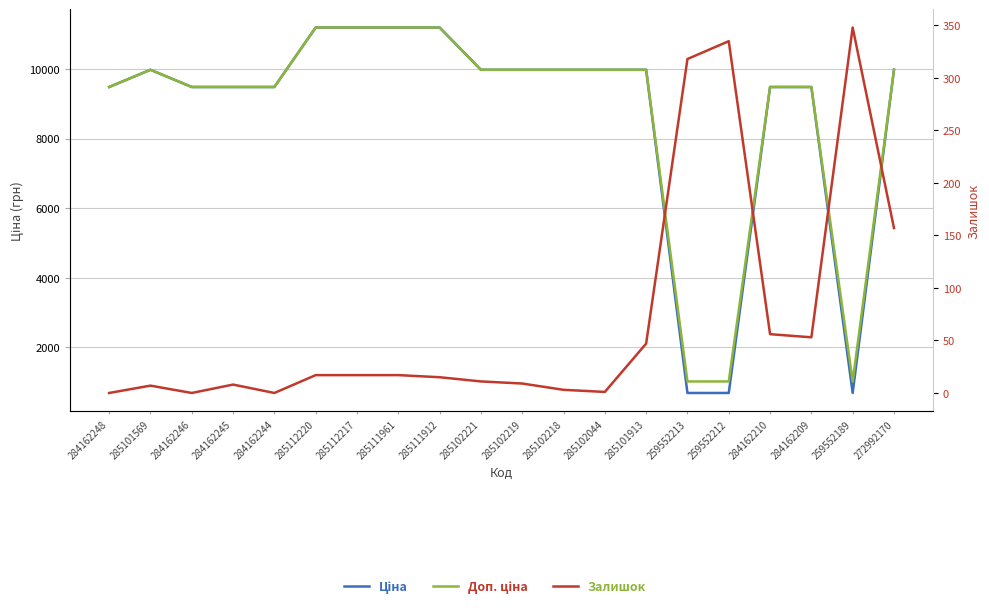

Which has a higher value, 284162245 or 285102221?

285102221